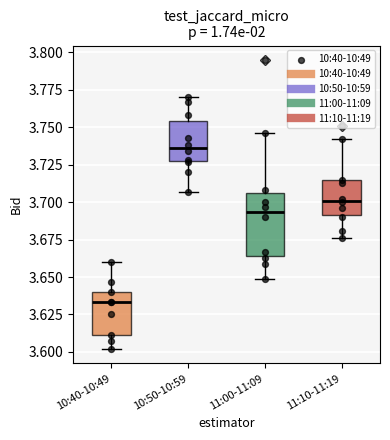

Which box is the tallest, from its lower edge to its upper edge?

11:00-11:09